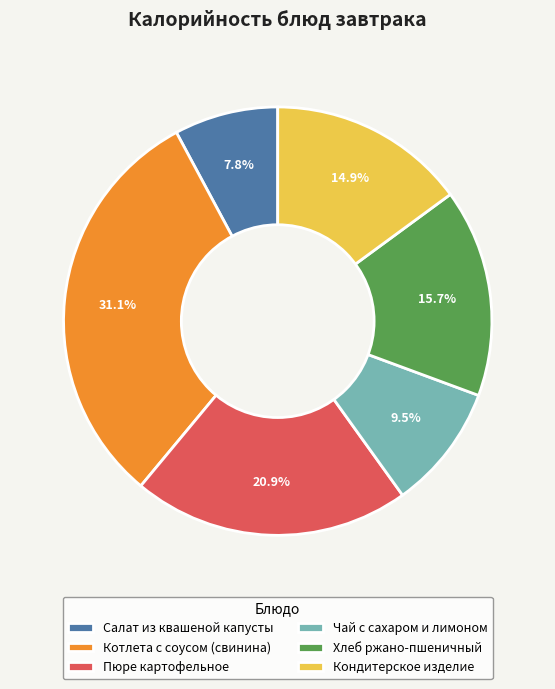

Which slice is the smallest?

Салат из квашеной капусты